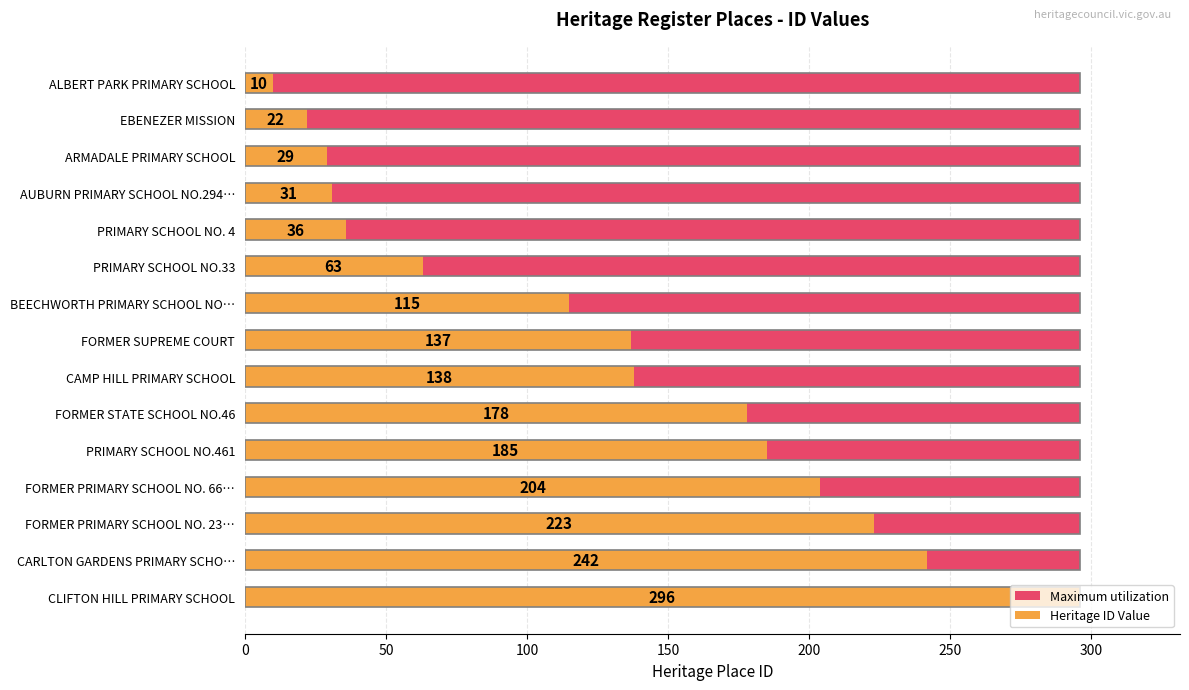

What is the value of the Heritage ID Value bar at the 6th from the left?

63.0